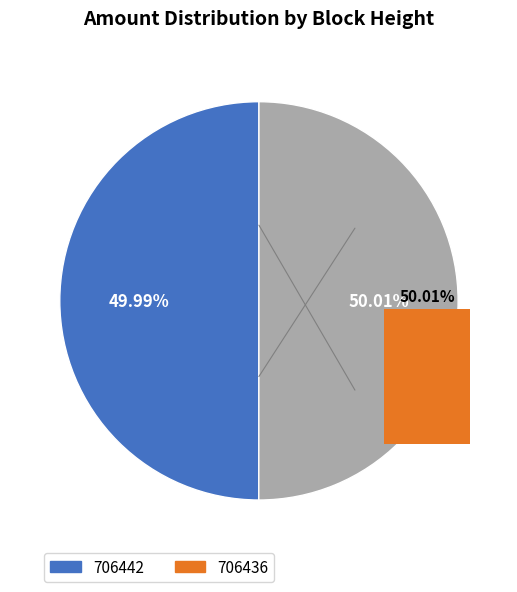

Is it true that 706442 is 56% of the pie?

False